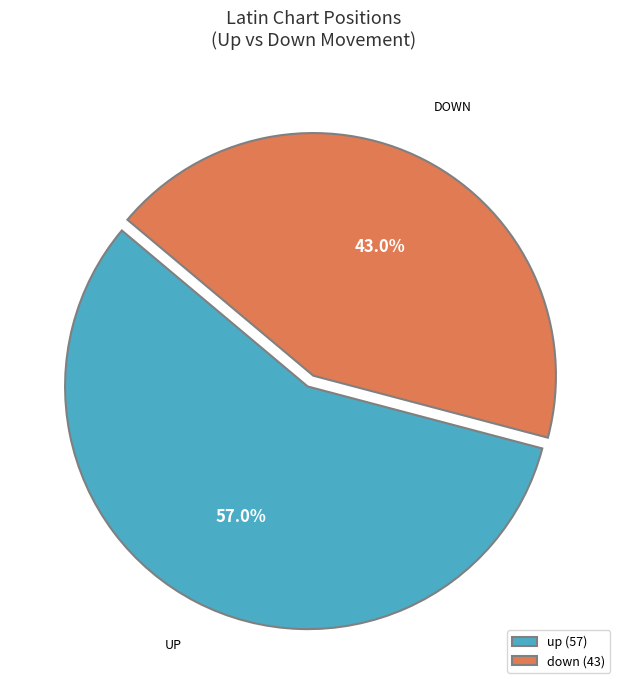

To the nearest percent, what is the difference between the down and up slice percentages?

14%